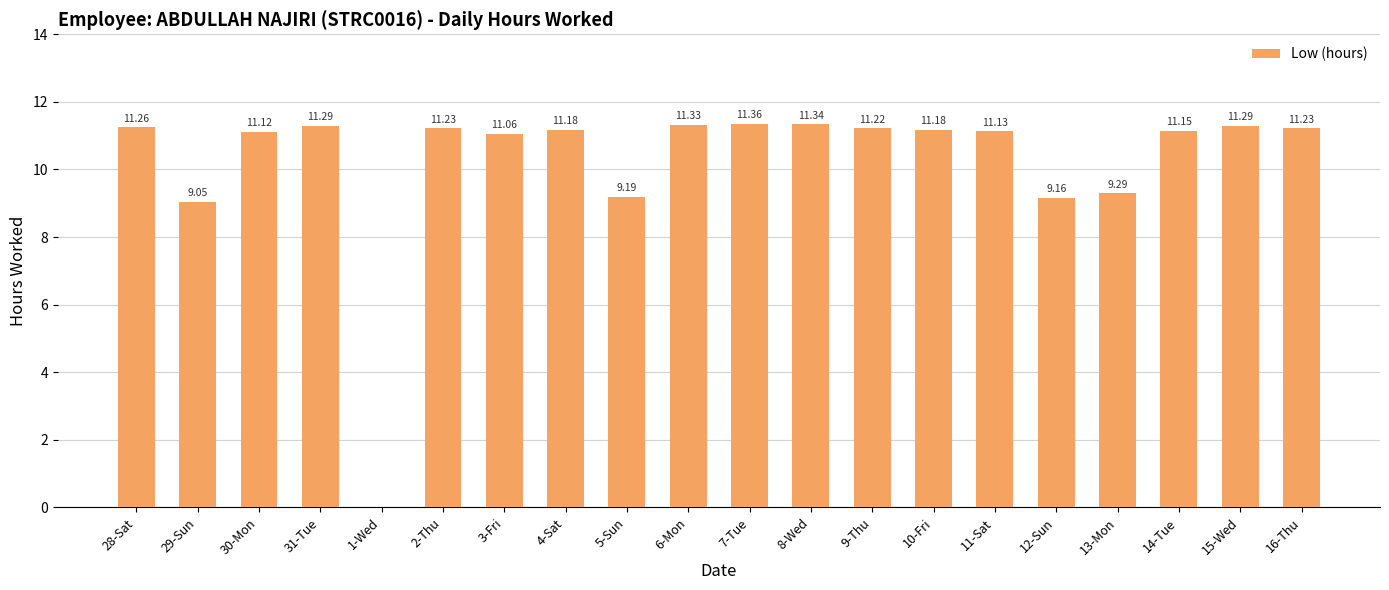

What is the sum of all values?

205.1